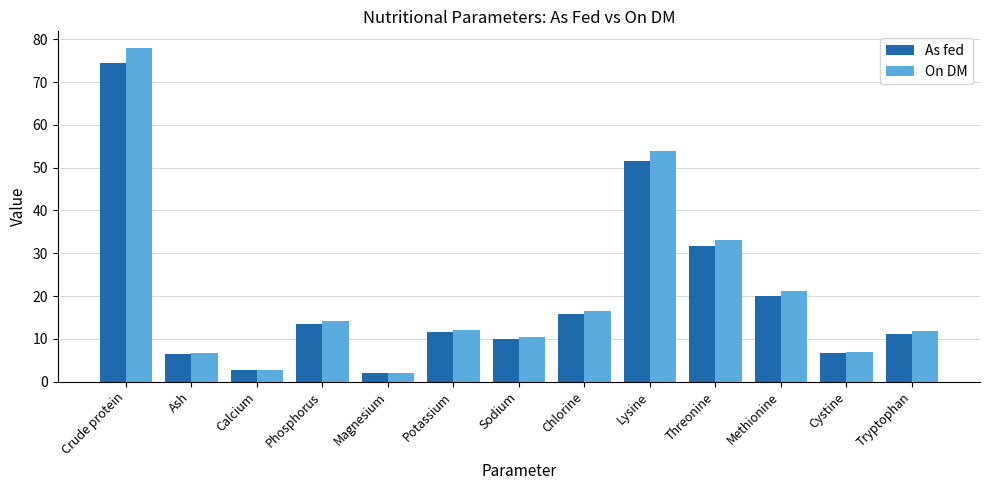

What position from the left is Ash?

2